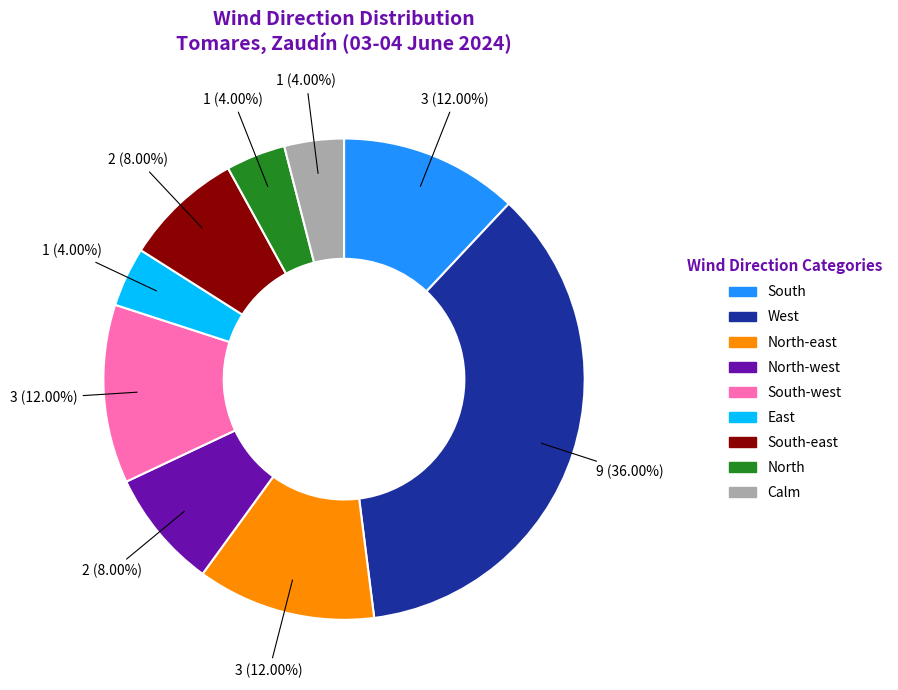

Is there any slice that represents more than half of the pie?

No